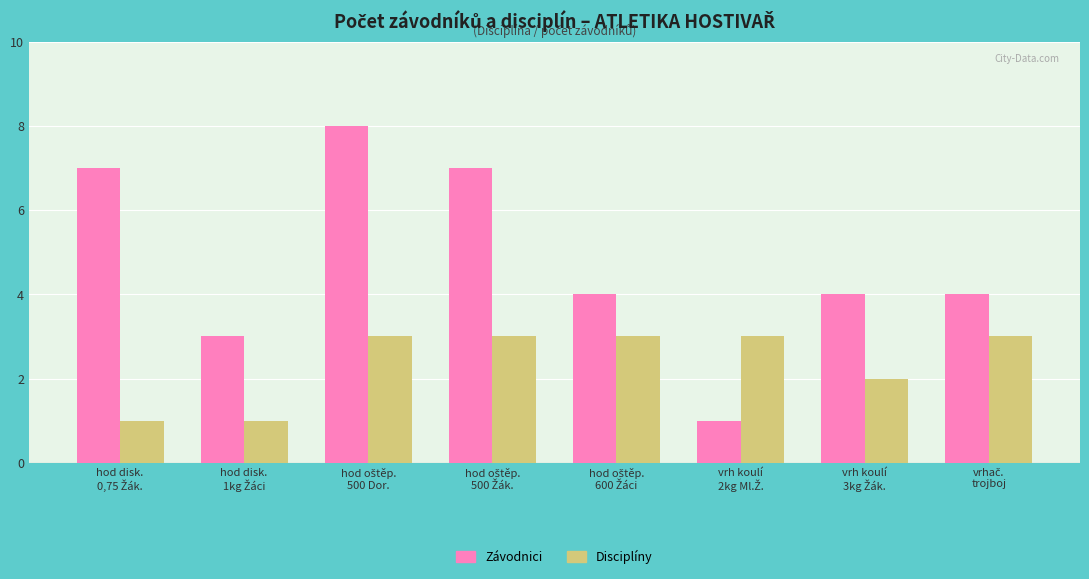

Reading right to left, list all the values displayed in this chart.

Závodnici: 4	4	1	4	7	8	3	7
Disciplíny: 3	2	3	3	3	3	1	1